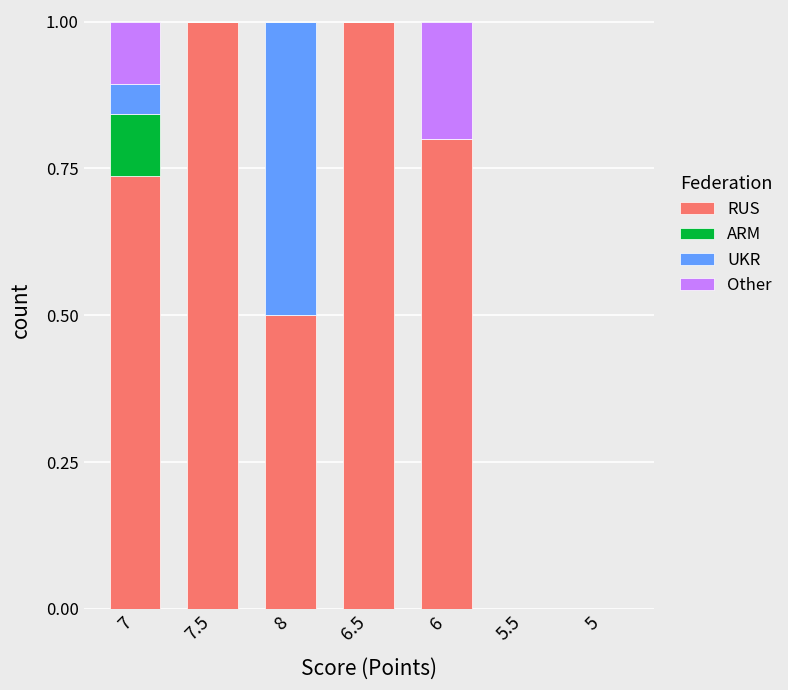

What is the sum of the RUS values at 7 and 6.5?

1.7